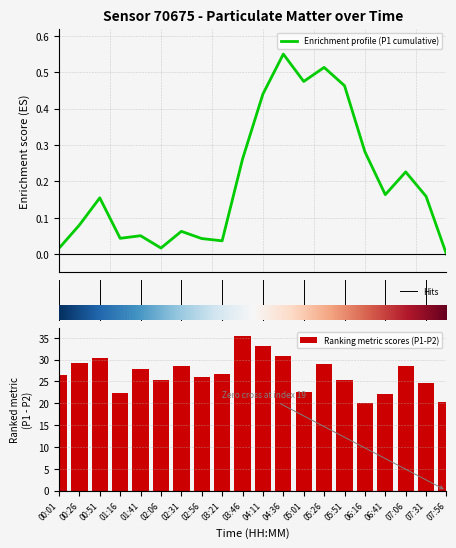

What is the label of the 8th bar from the left?

02:56